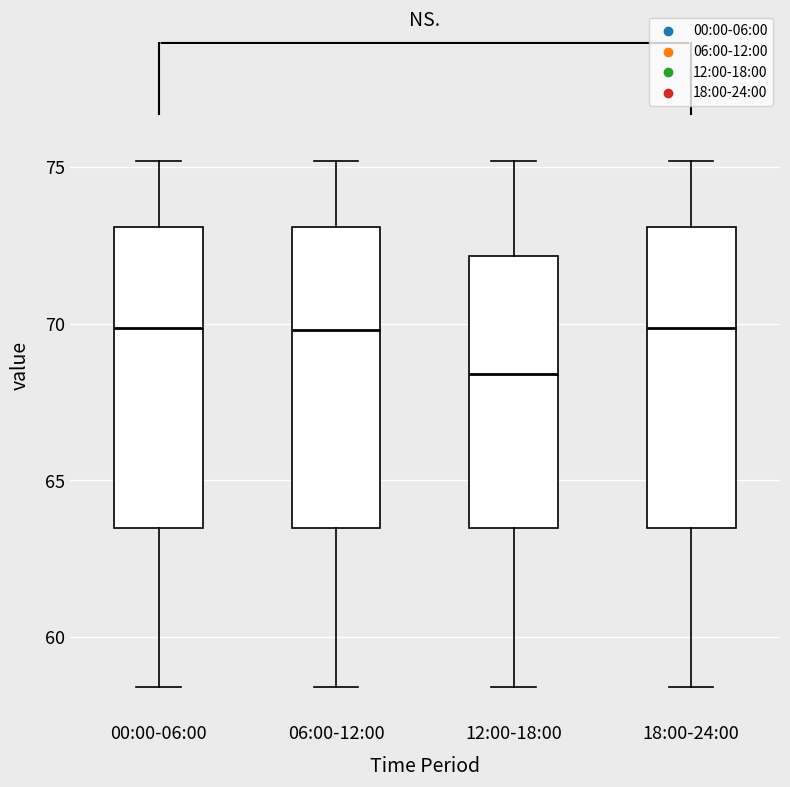

Reading left to right, read every box against the y-axis: the position of its median line, the range the box covers, and the ends of its whiskers. The values are not printed on the chart, so give them approximately, as read against the axis.

00:00-06:00: median 70.0, box 63.5 to 73.0, whiskers 58.5 to 75.0
06:00-12:00: median 70.0, box 63.5 to 73.0, whiskers 58.5 to 75.0
12:00-18:00: median 68.5, box 63.5 to 72.0, whiskers 58.5 to 75.0
18:00-24:00: median 70.0, box 63.5 to 73.0, whiskers 58.5 to 75.0